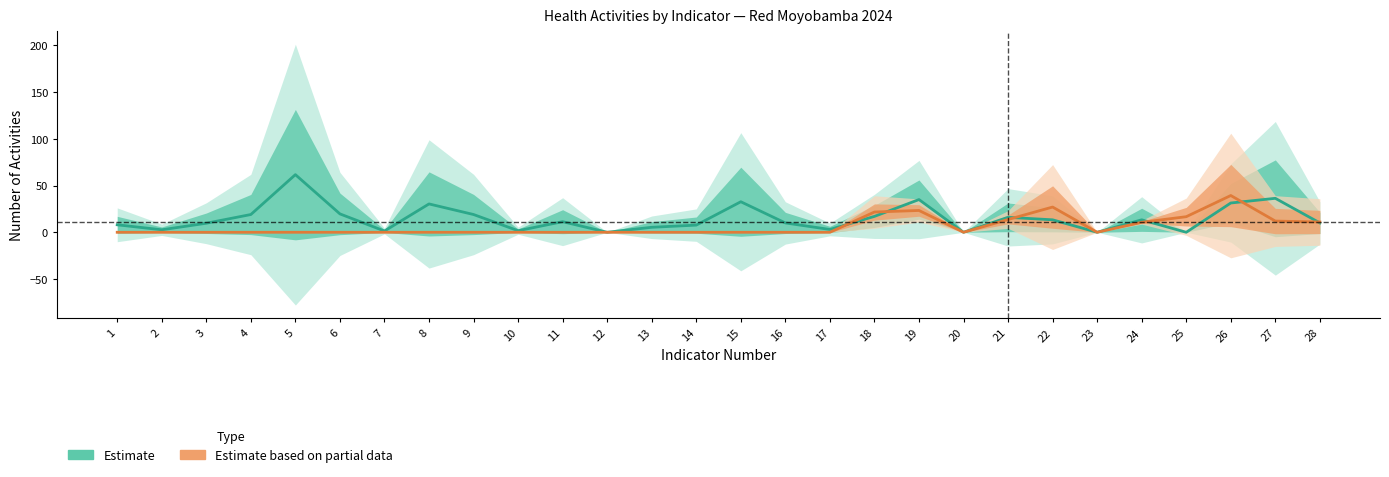

True or false: Estimate has more than 1 points higher than both neighbors.

True